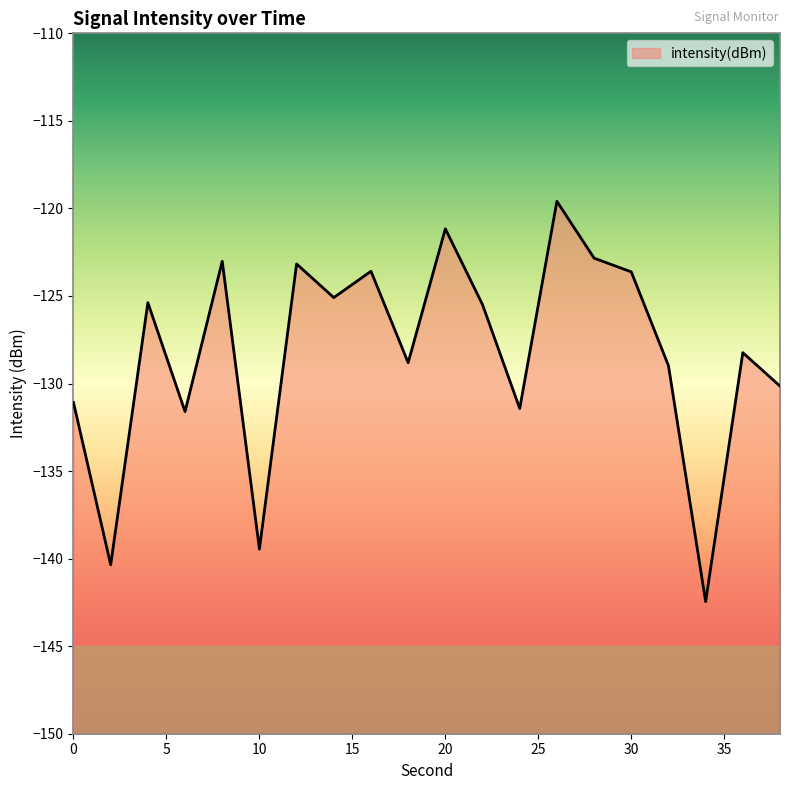

Which label corresponds to the largest value in the chart?

26